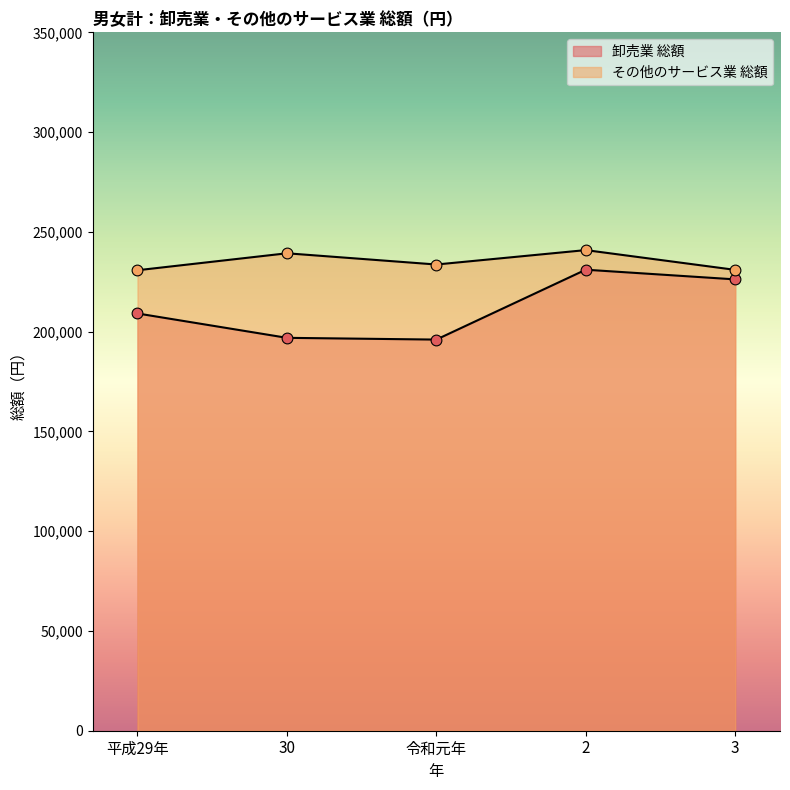

At how many categories does at least one series exceed 198358?

5